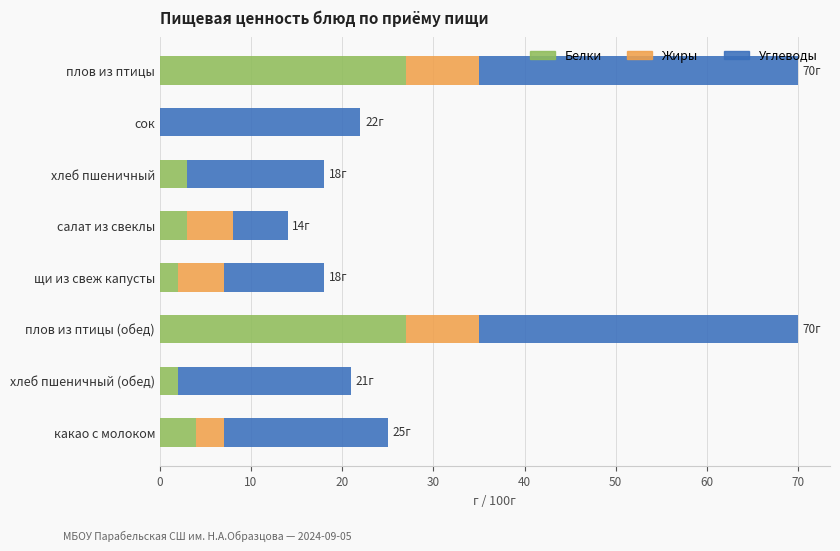

What is the total value across all series at плов из птицы (обед)?

70